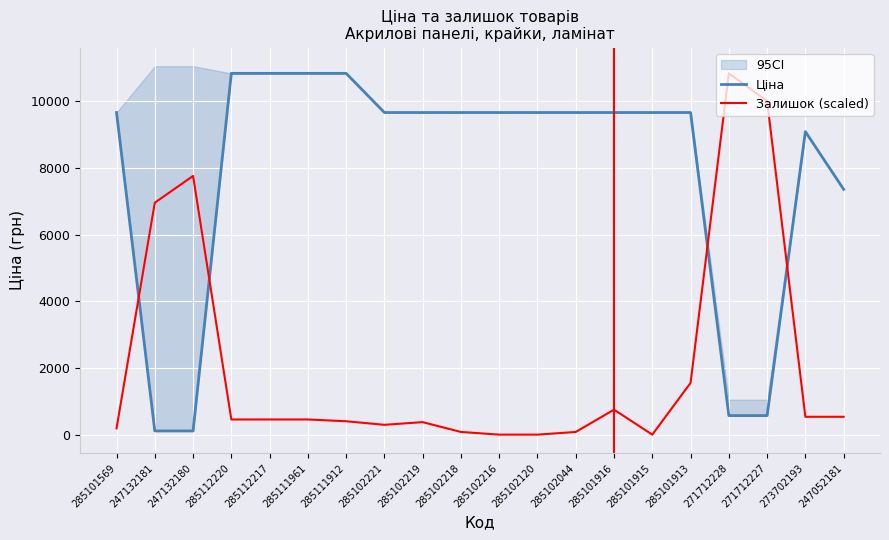

Rank the categories by Залишок (scaled) value from lowest to highest.

285102216, 285102120, 285101915, 285102218, 285102044, 285101569, 285102221, 285102219, 285111912, 285112220, 285112217, 285111961, 273702193, 247052181, 285101916, 285101913, 247132181, 247132180, 271712227, 271712228